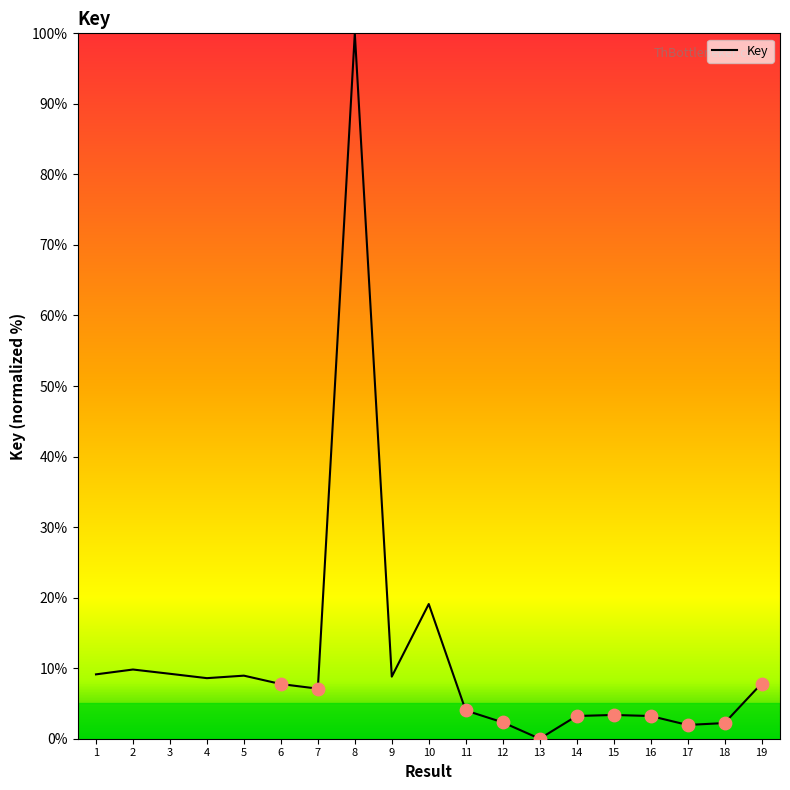

Approximately how many times larger is the value at 2 compared to 10?

0.5